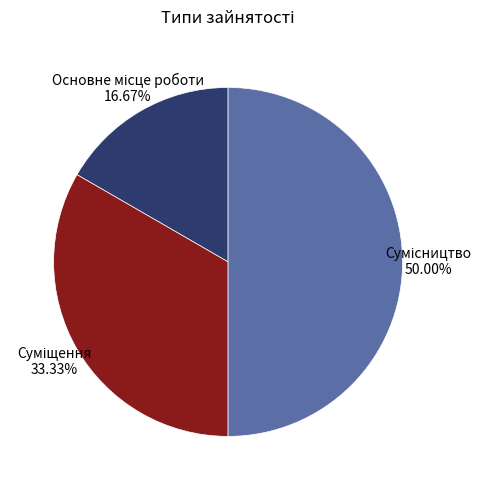

Combined, do Основне місце роботи and Сумісництво account for over 50%?

Yes